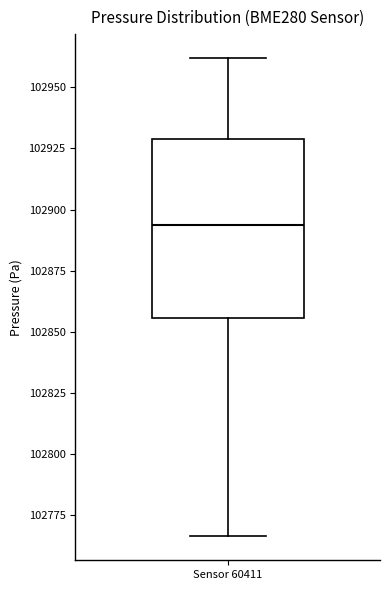

Read this box plot against the y-axis: the position of the median line, the range covered by the box, and the ends of both whiskers. The values are not printed on the chart, so give them approximately, as read against the axis.

median 102895, box 102855 to 102930, whiskers 102765 to 102960